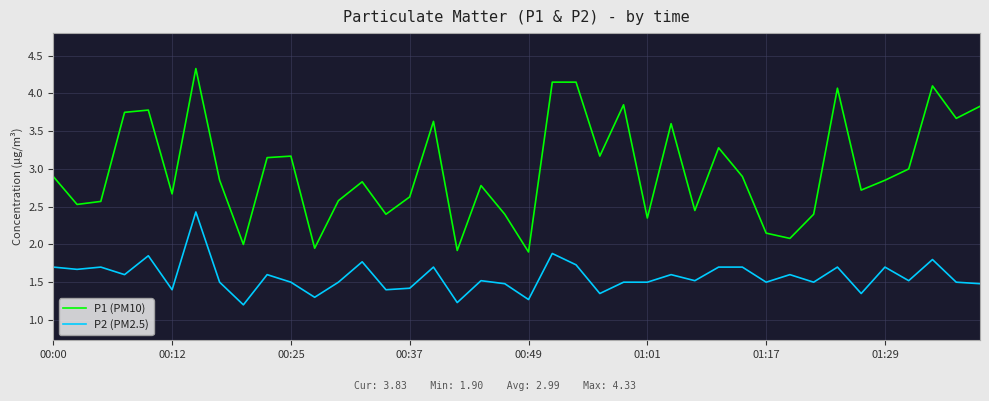

True or false: P1 (PM10) and P2 (PM2.5) intersect in this chart.

False